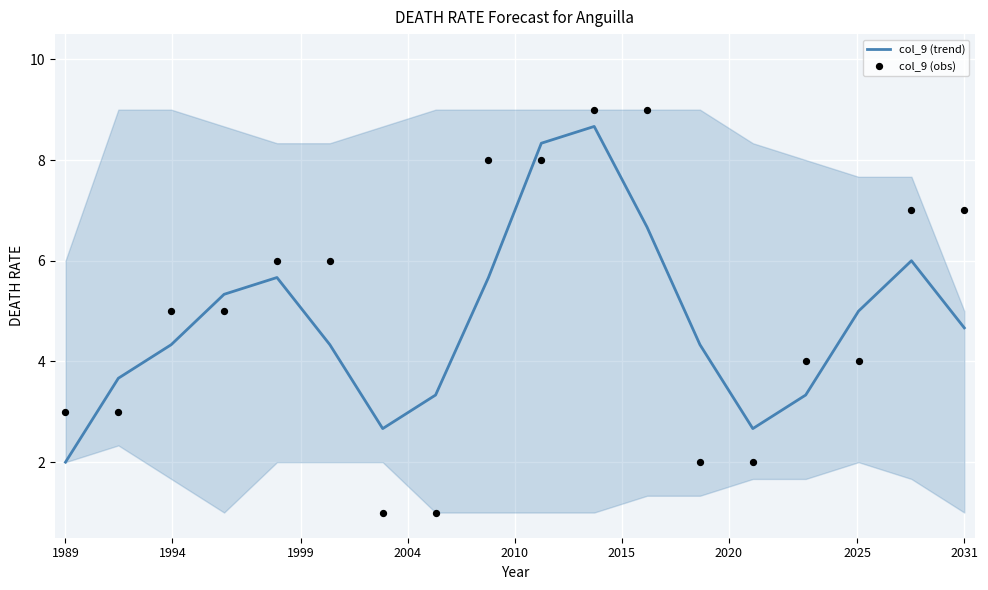

Which series has the widest spread of Y values?

col_9 (obs)